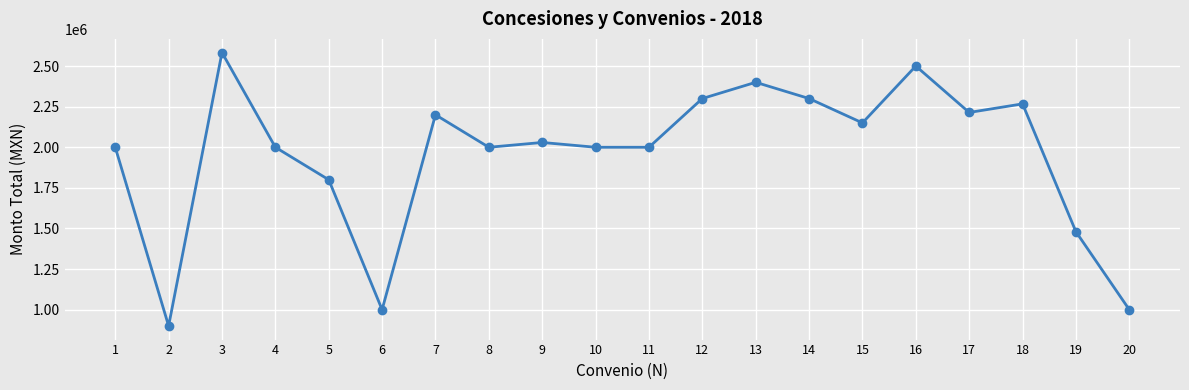

What is the sum of the values at 3 and 4?

4583120